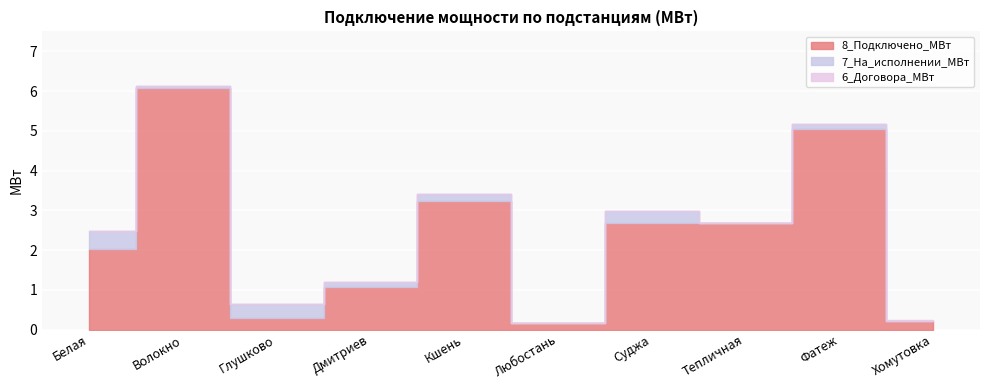

Reading left to right, what are all the values shown in this chart?

8_Подключено_МВт: Белая=2.0	Волокно=6.1	Глушково=0.3	Дмитриев=1.1	Кшень=3.2	Любостань=0.2	Суджа=2.7	Тепличная=2.7	Фатеж=5.0	Хомутовка=0.2
7_На_исполнении_МВт: Белая=0.5	Волокно=0.1	Глушково=0.4	Дмитриев=0.1	Кшень=0.2	Любостань=0.0	Суджа=0.3	Тепличная=0.0	Фатеж=0.1	Хомутовка=0.0
6_Договора_МВт: Белая=0.0	Волокно=0.0	Глушково=0.0	Дмитриев=0.0	Кшень=0.0	Любостань=0.0	Суджа=0.0	Тепличная=0.0	Фатеж=0.0	Хомутовка=0.0